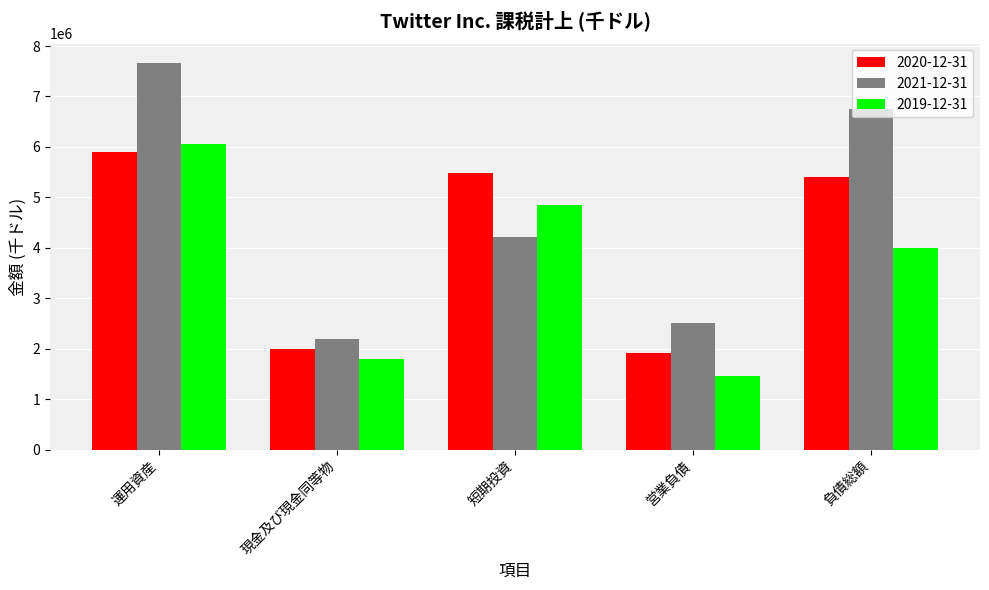

Is it true that 2021-12-31 equals 1687251 at 短期投資?

False